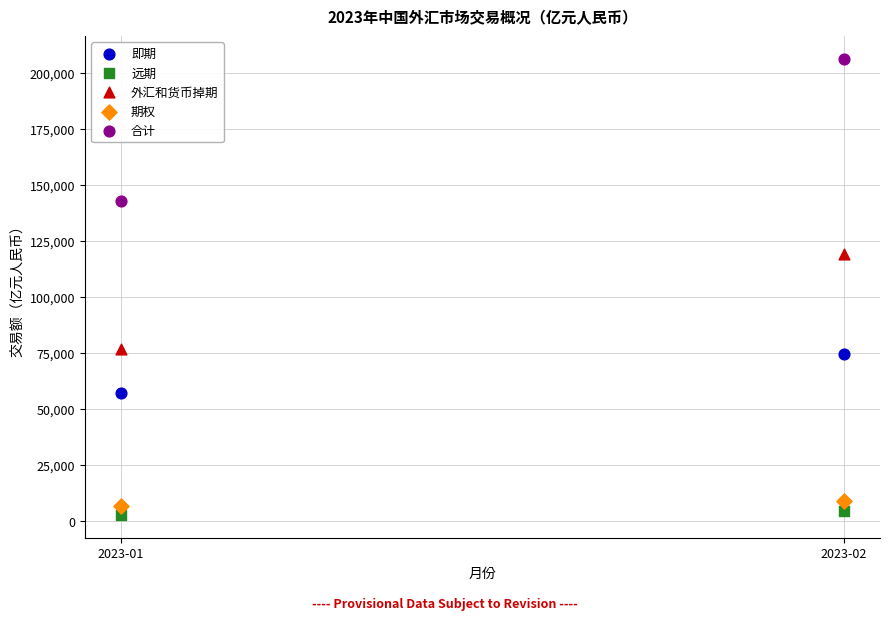

Across all series, what Y value is closest to 104488?

119031.9